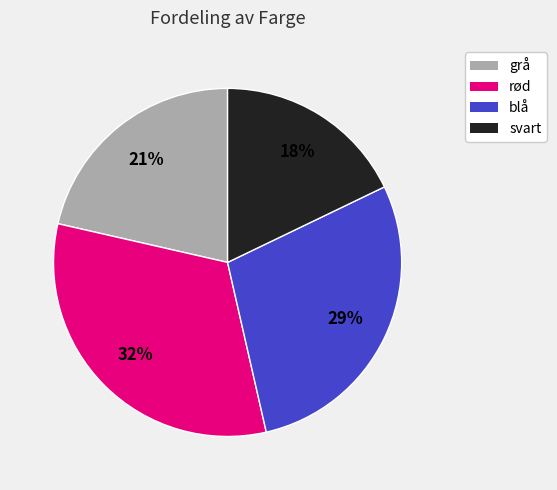

True or false: blå accounts for 34% of the total.

False